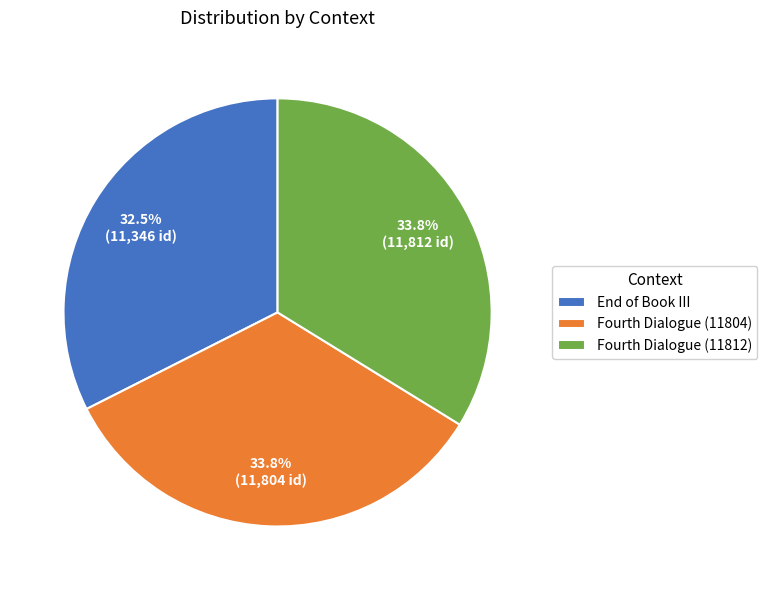

Is the sum of Fourth Dialogue (11812) and Fourth Dialogue (11804) greater than half?

Yes